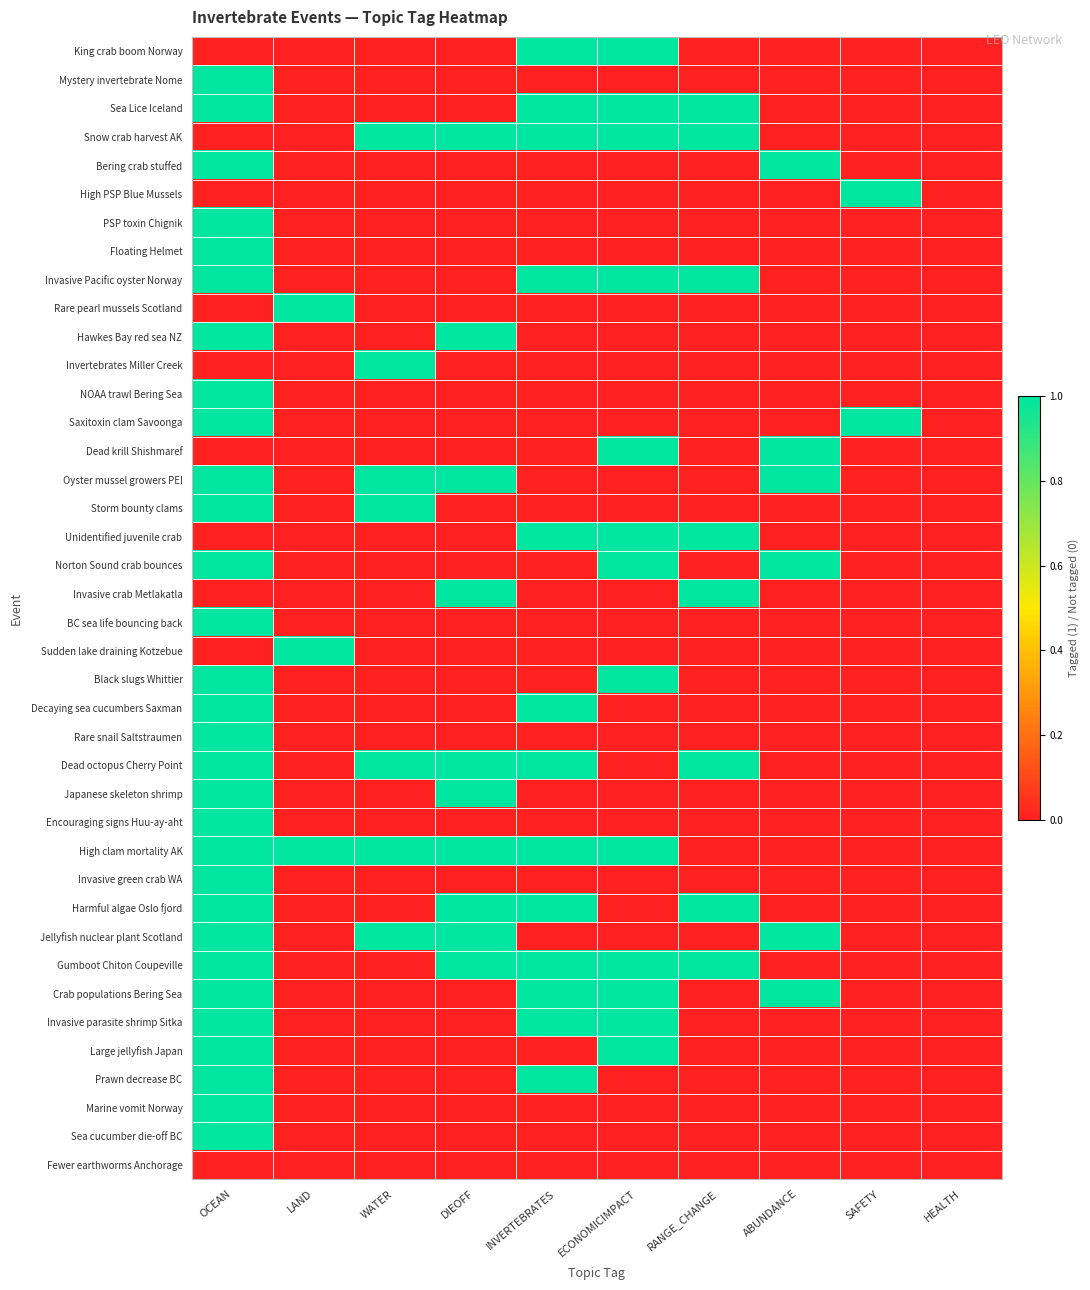

What is the difference between the highest and lowest values at ECONOMICIMPACT?

1